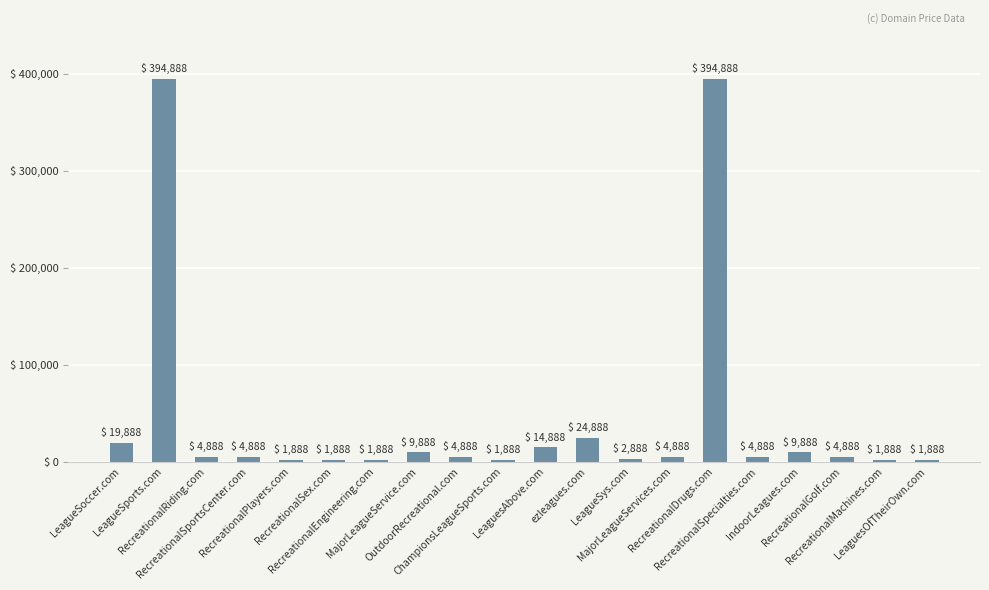

What is the average value?

45638